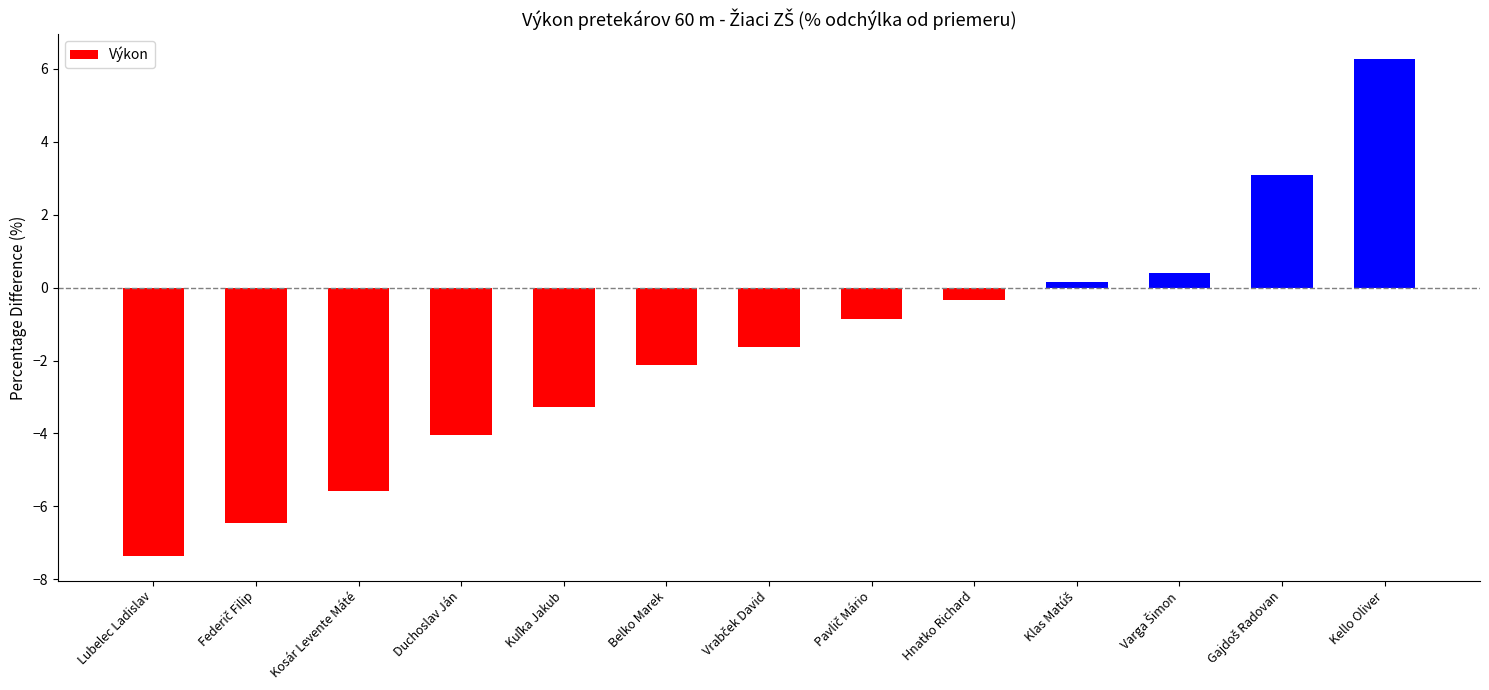

True or false: the data shows 6.3 at Kello Oliver.

True